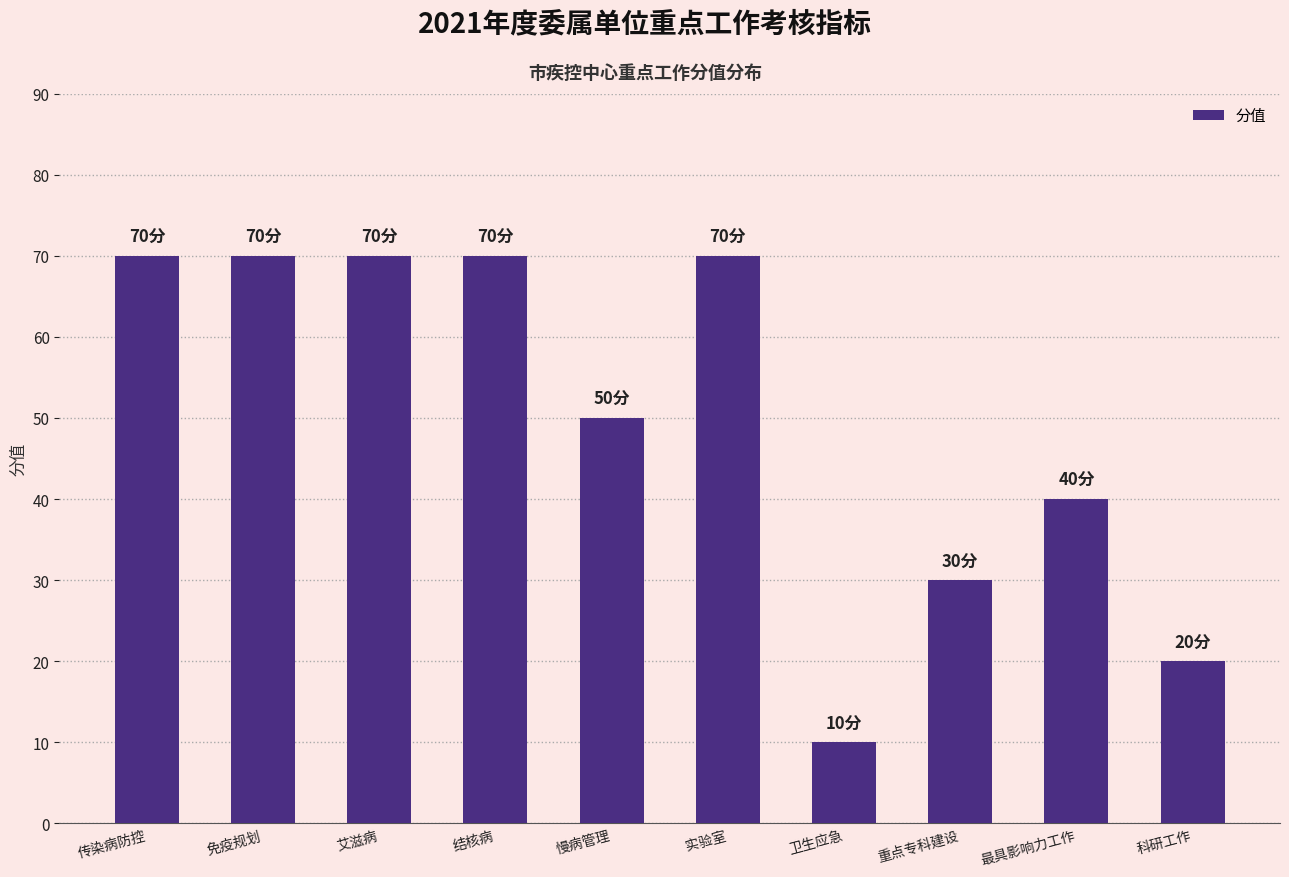

What is the label of the 10th bar from the right?

传染病防控